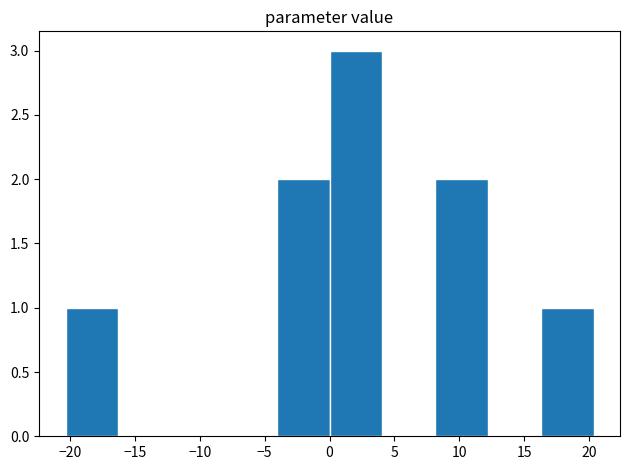

Over which range of the x-axis is the bar tallest?

0.0 to 4.0